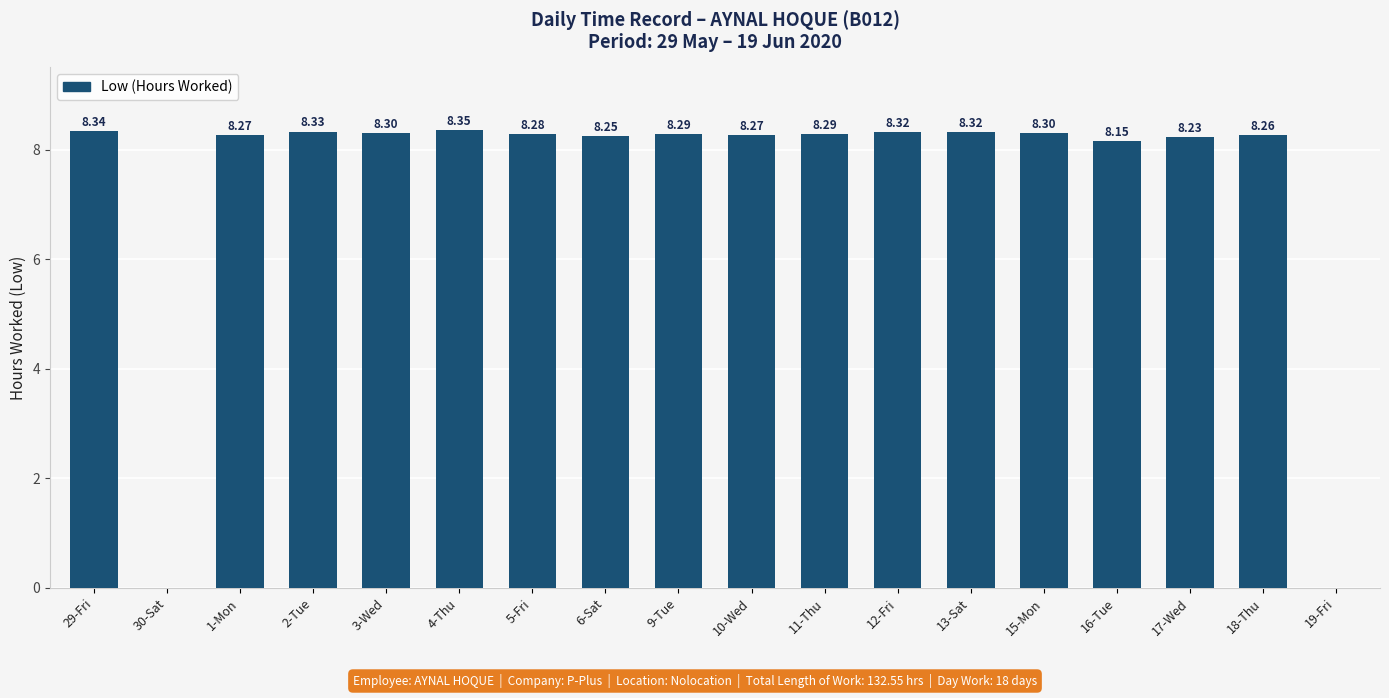

What is the sum of all values?

132.6